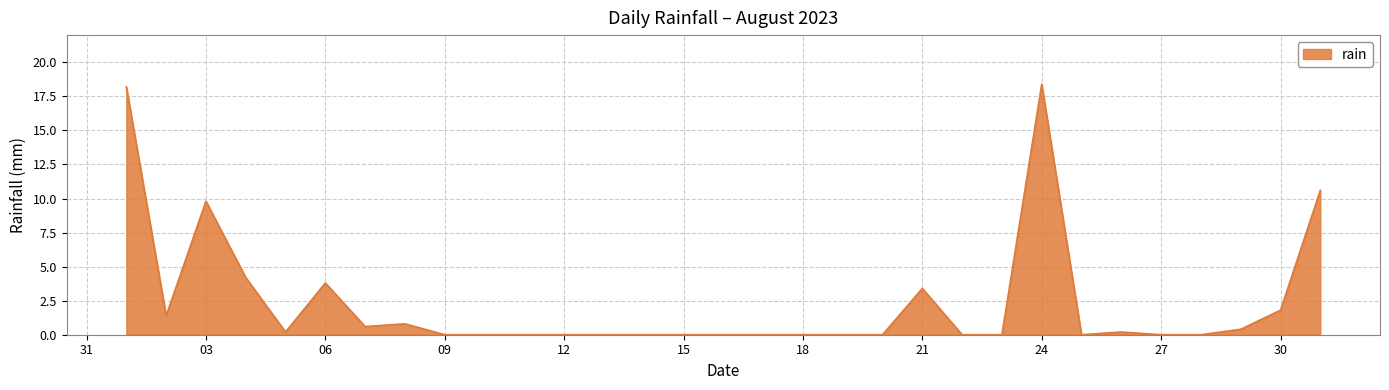

What is the difference between the maximum and minimum values?

18.4